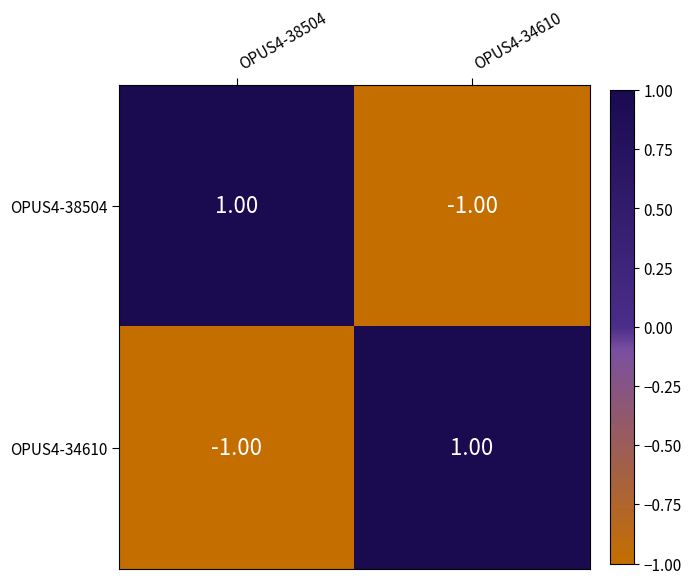

Count the number of categories in the chart.

2